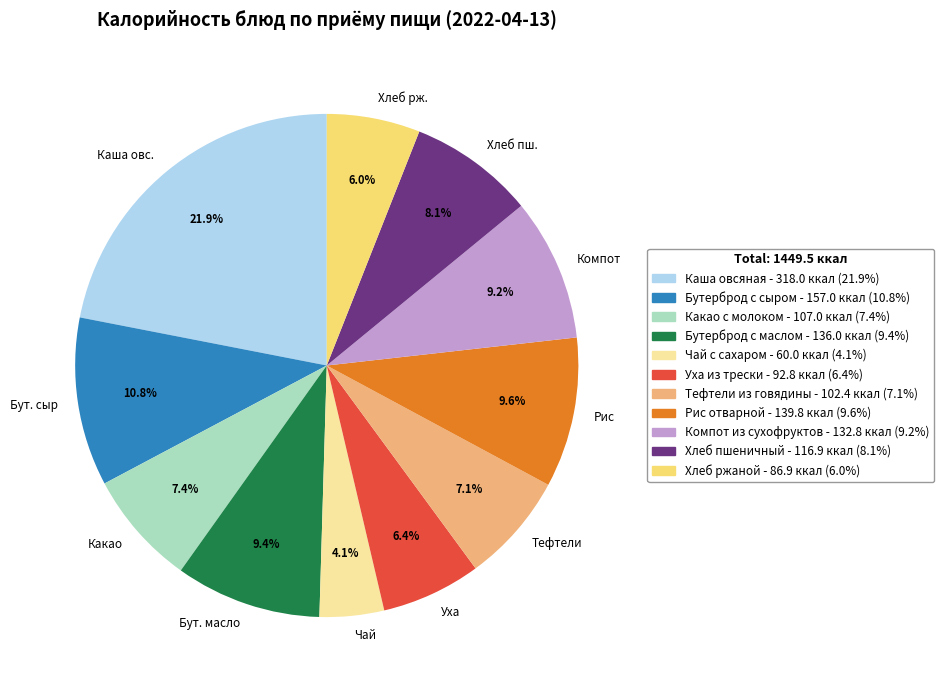

Is the sum of Хлеб пш. and Бут. сыр greater than half?

No